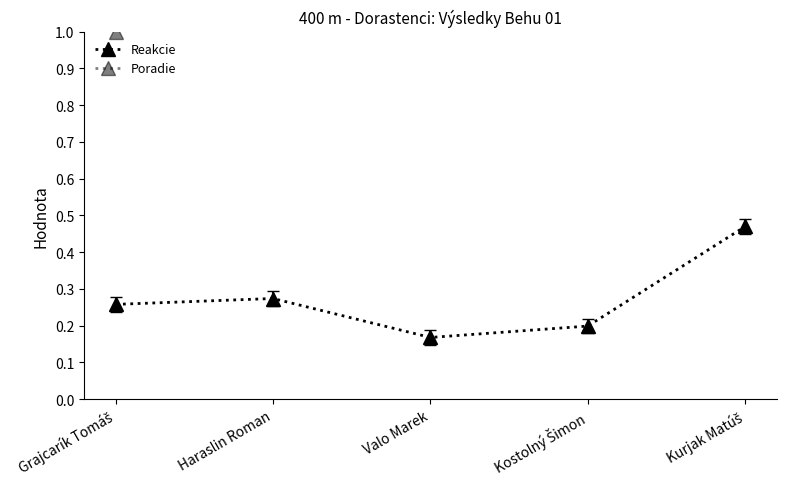

How many lines are shown in the chart?

2